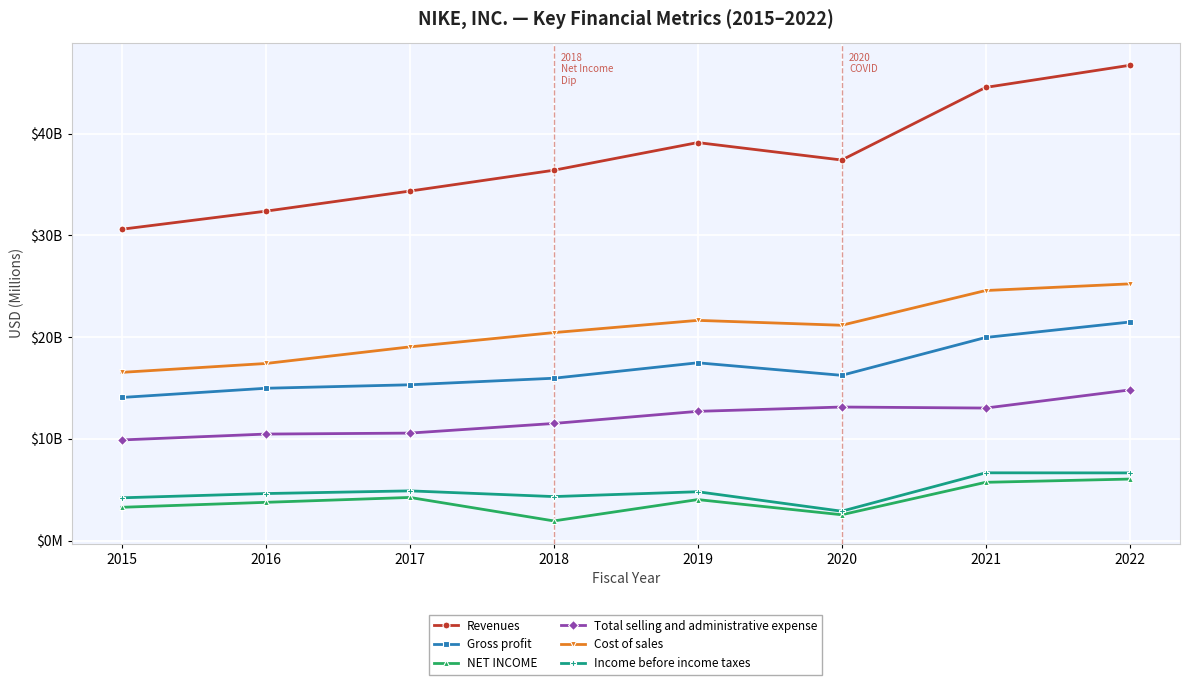

What are all the series names shown in the legend?

Revenues, Gross profit, NET INCOME, Total selling and administrative expense, Cost of sales, Income before income taxes